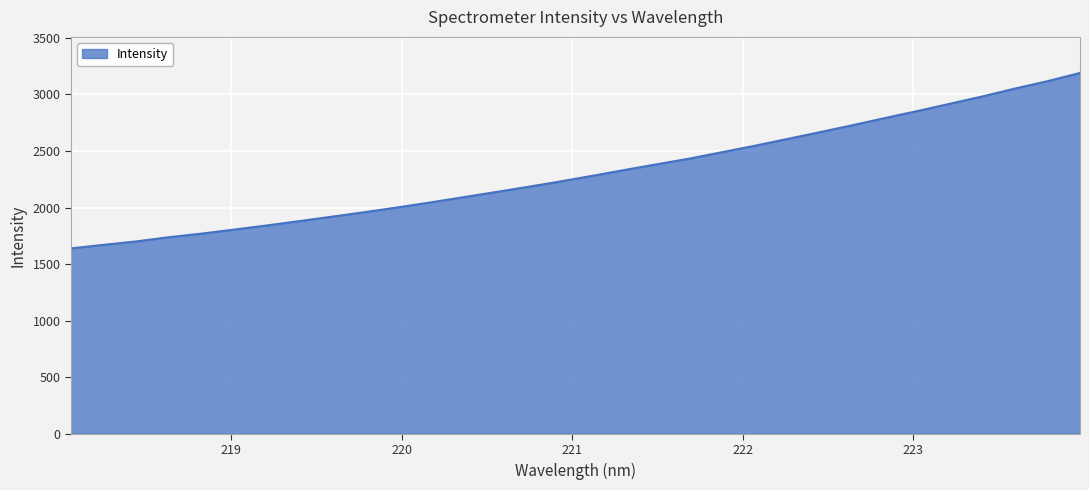

How many lines are shown in the chart?

1